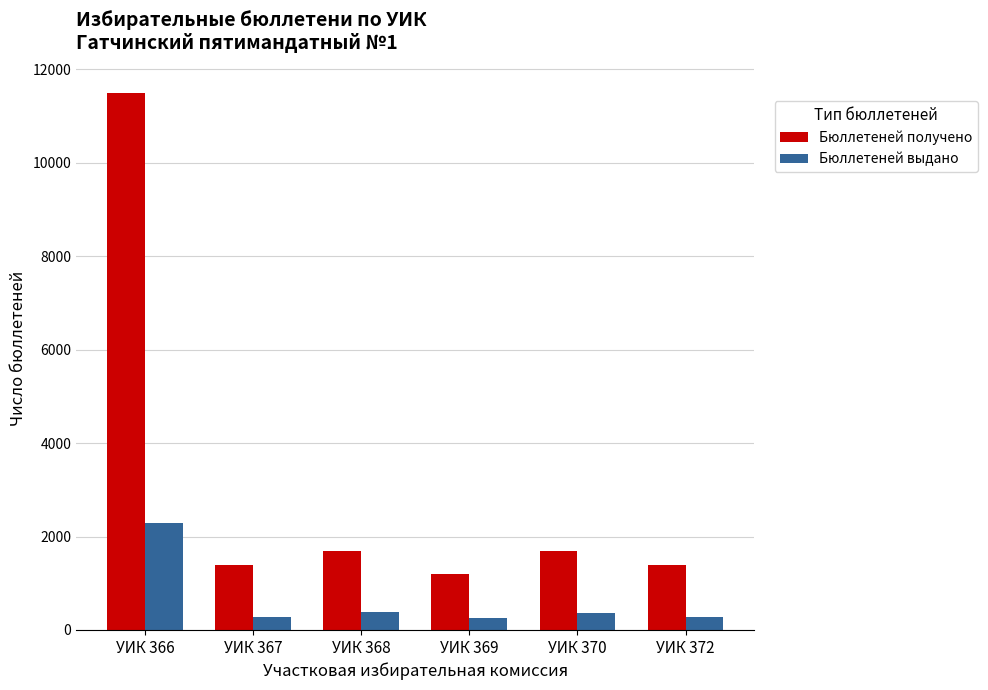

What is the highest value of the Бюллетеней получено series?

11500